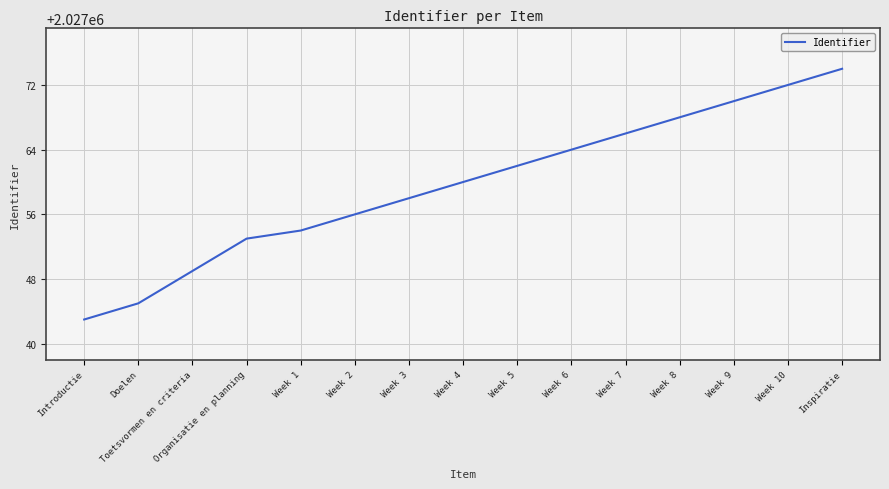

What position from the right is Week 5?

7